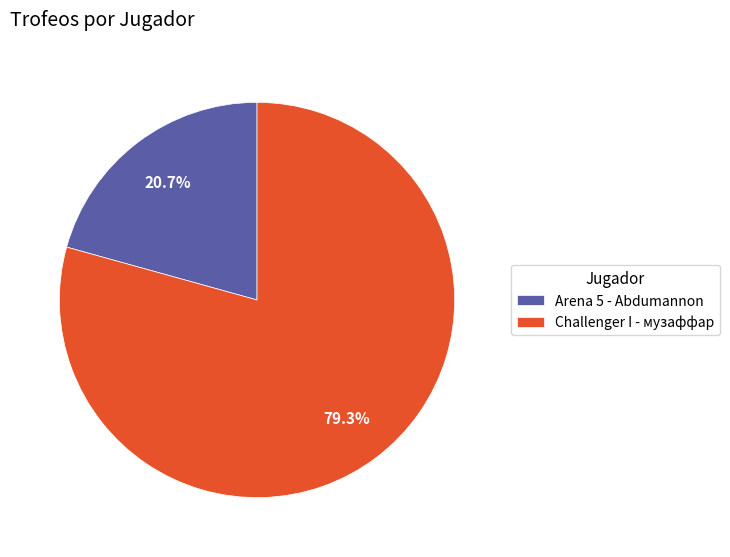

Combined, do Arena 5 - Abdumannon and Challenger I - музаффар account for over 50%?

Yes